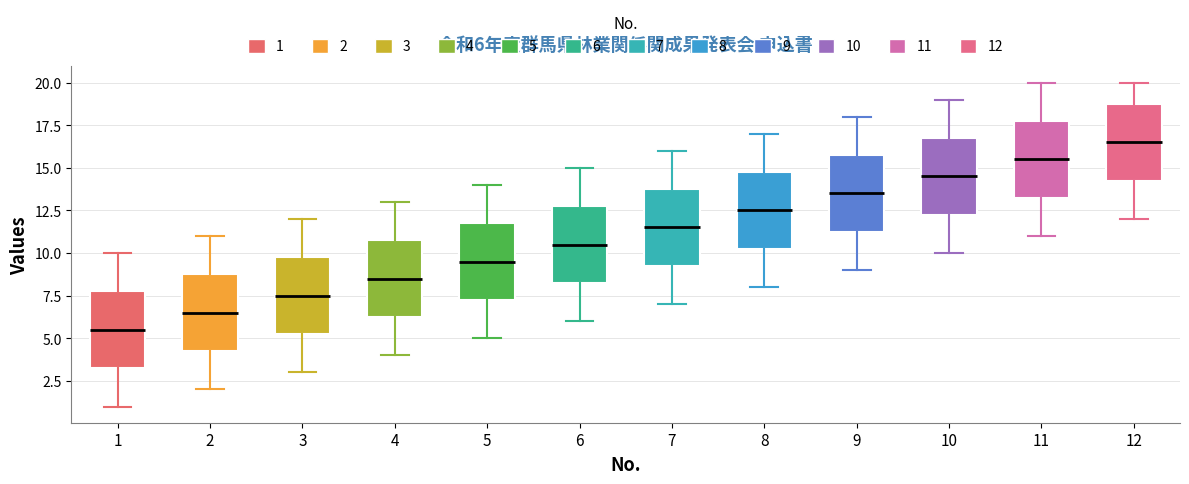

Which box has the lowest median line?

1